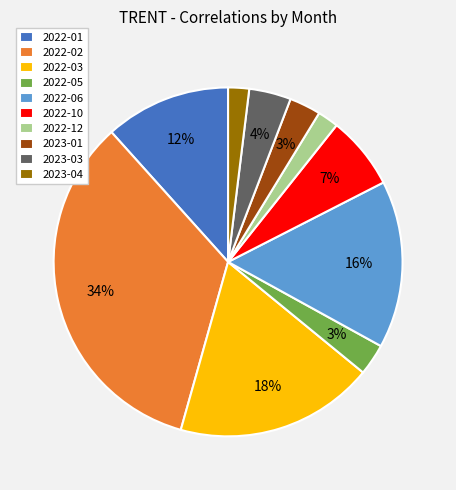

Count the number of slices in the pie.

10